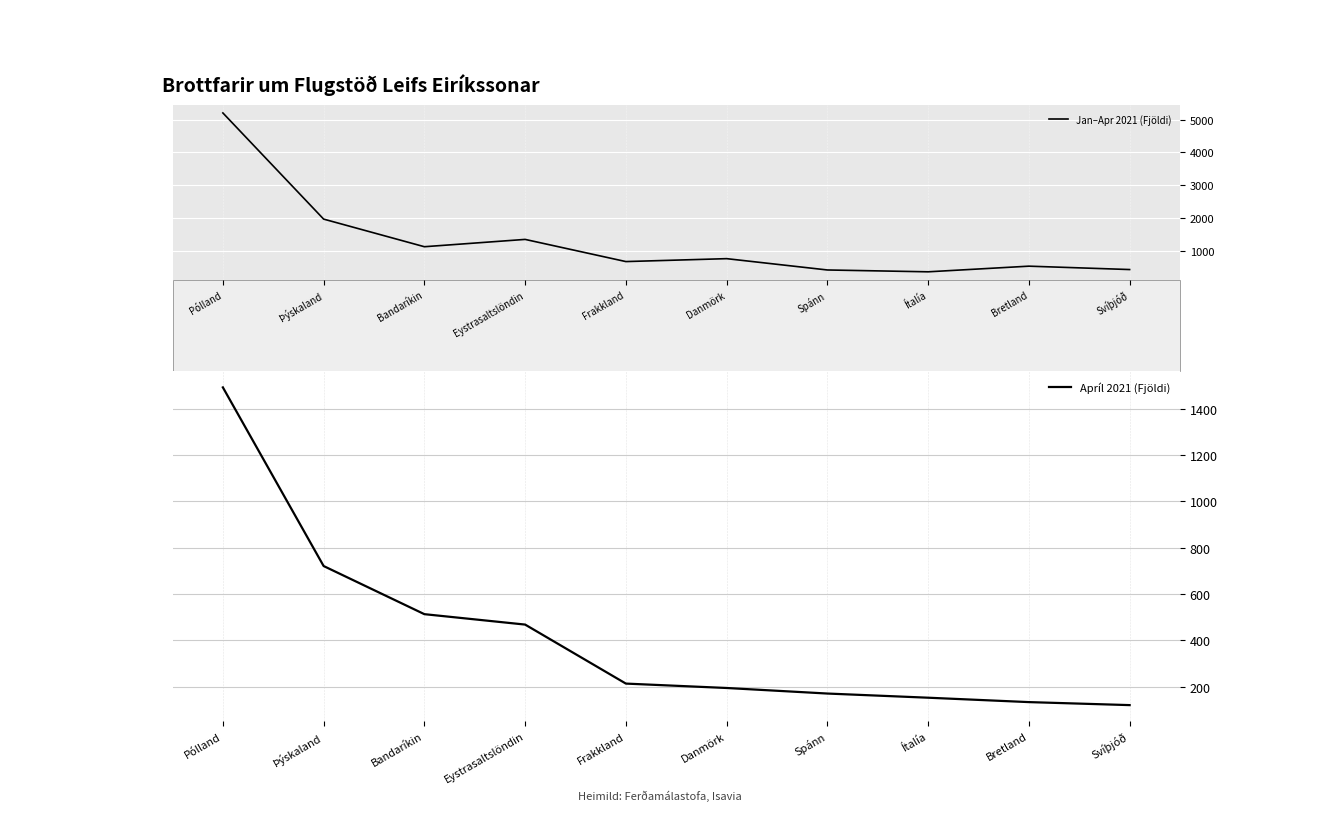

Is it true that Jan–Apr 2021 (Fjöldi) equals 531 at Bretland?

True